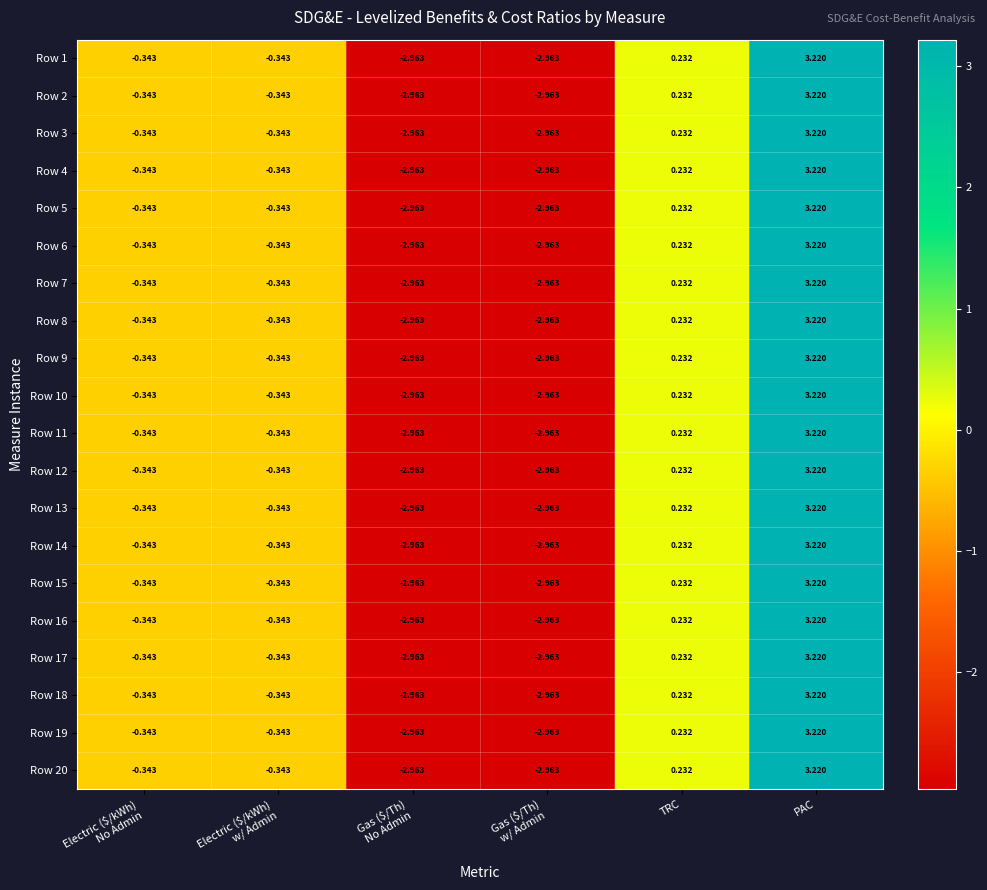

At which label is Row 10 closest to 0?

TRC